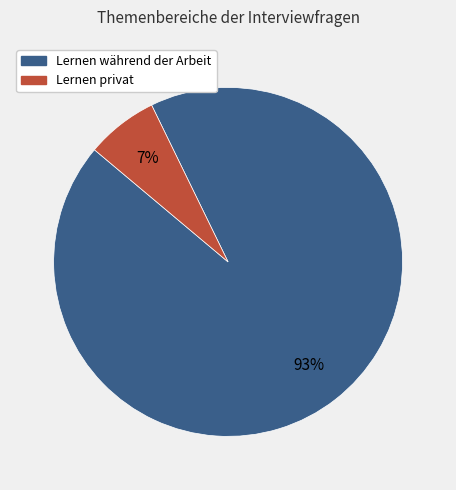

Does Lernen während der Arbeit represent more than half of the total?

Yes